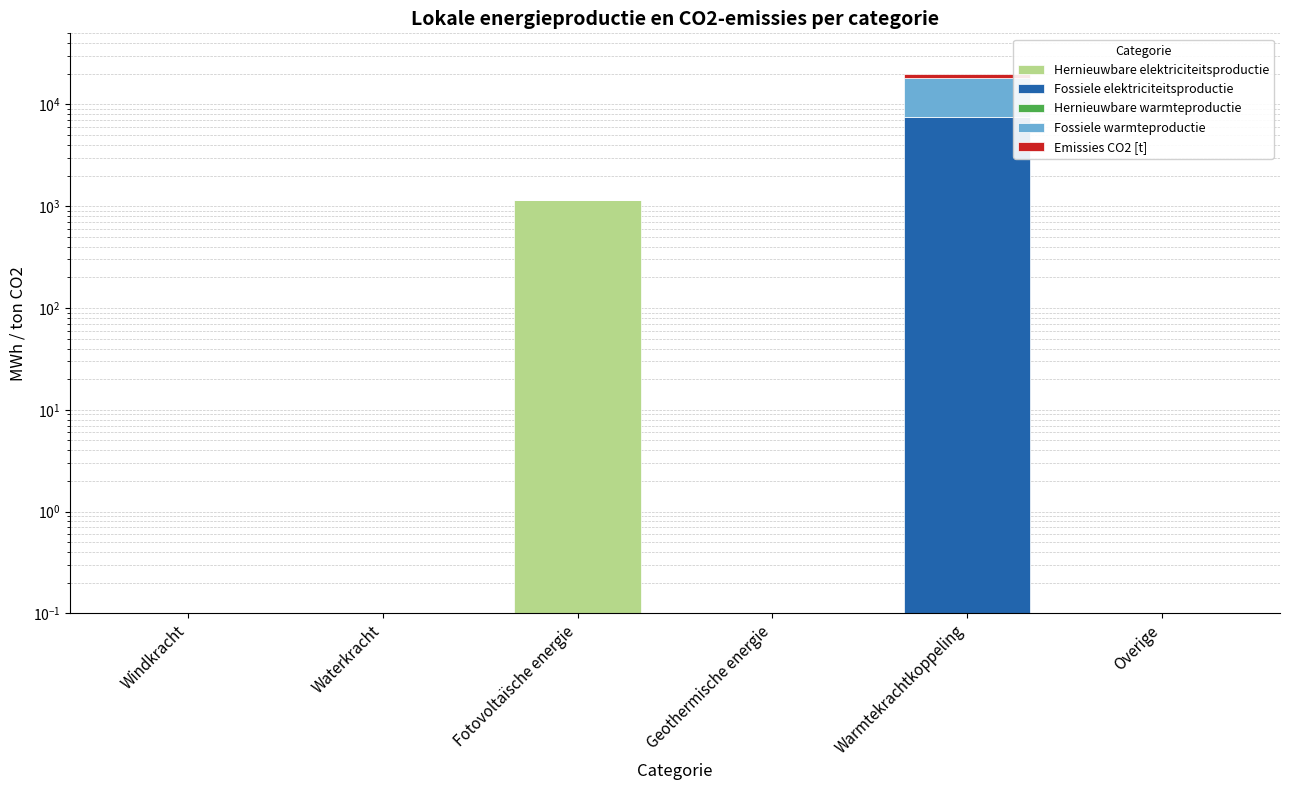

At which category does the chart reach its peak across all series?

Warmtekrachtkoppeling